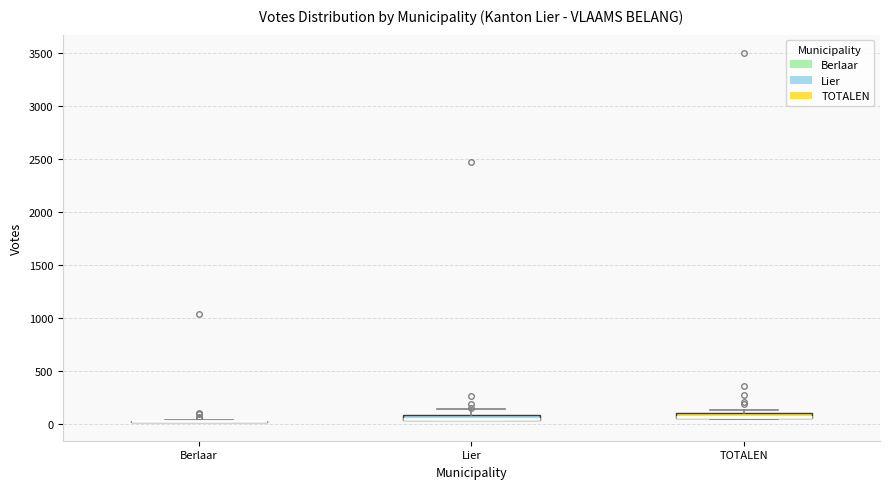

Where is the lower edge of the box for Lier on the y-axis? The values are not printed on the chart, so give them approximately, as read against the axis.

50